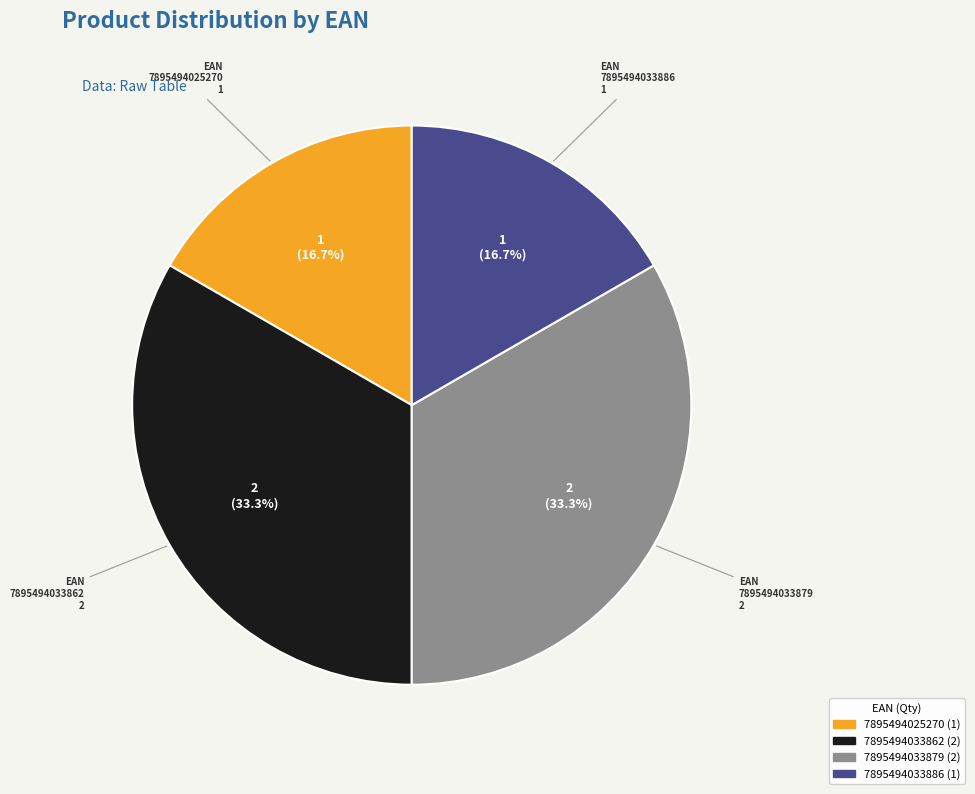

To the nearest percent, what is the combined percentage of 7895494025270 and 7895494033862?

50%